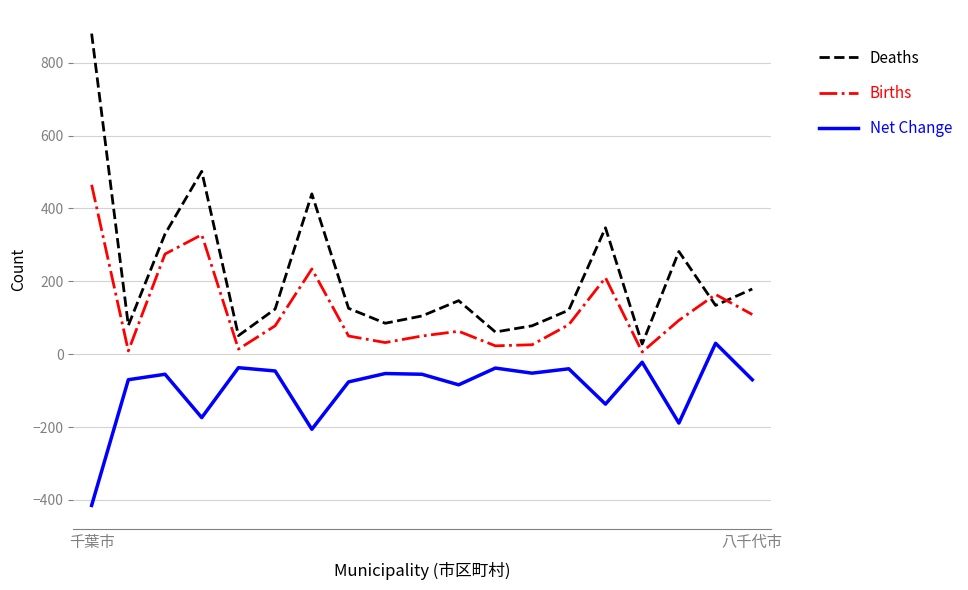

What is the minimum value shown in the chart?

-415